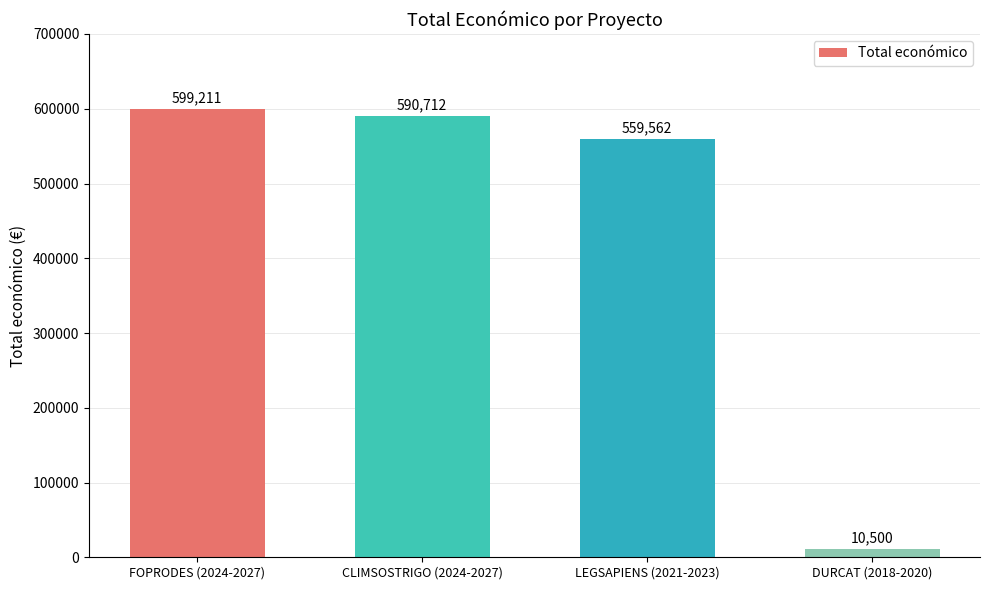

What is the difference between the values at FOPRODES (2024-2027) and CLIMSOSTRIGO (2024-2027)?

8499